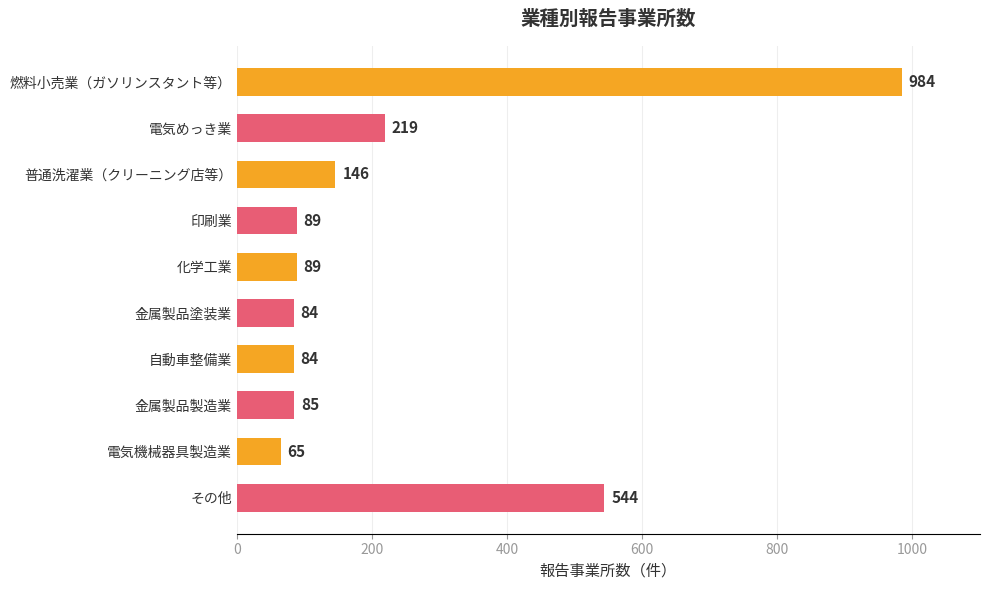

Which has a higher value, 電気めっき業 or 印刷業?

電気めっき業